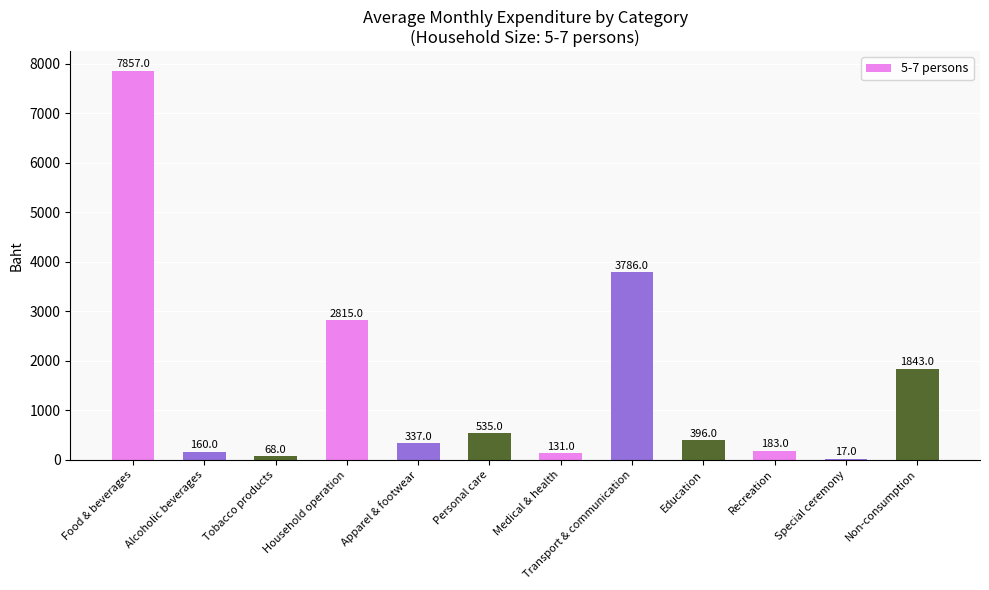

What is the difference between the values at Household operation and Tobacco products?

2747